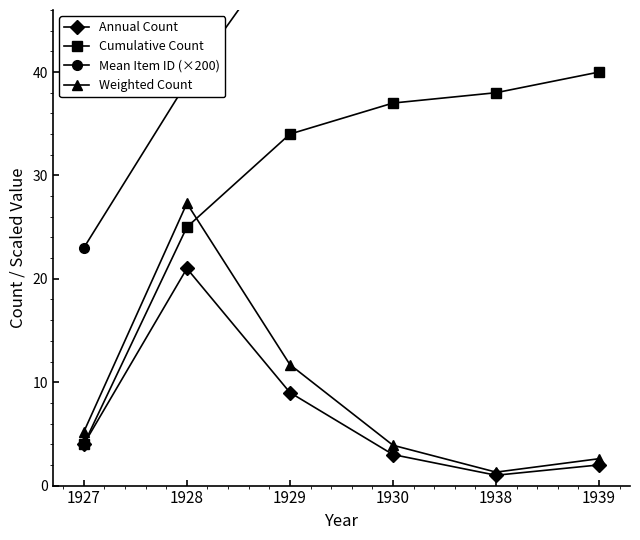

The Annual Count series shows 11.9 at 1929. True or false?

False